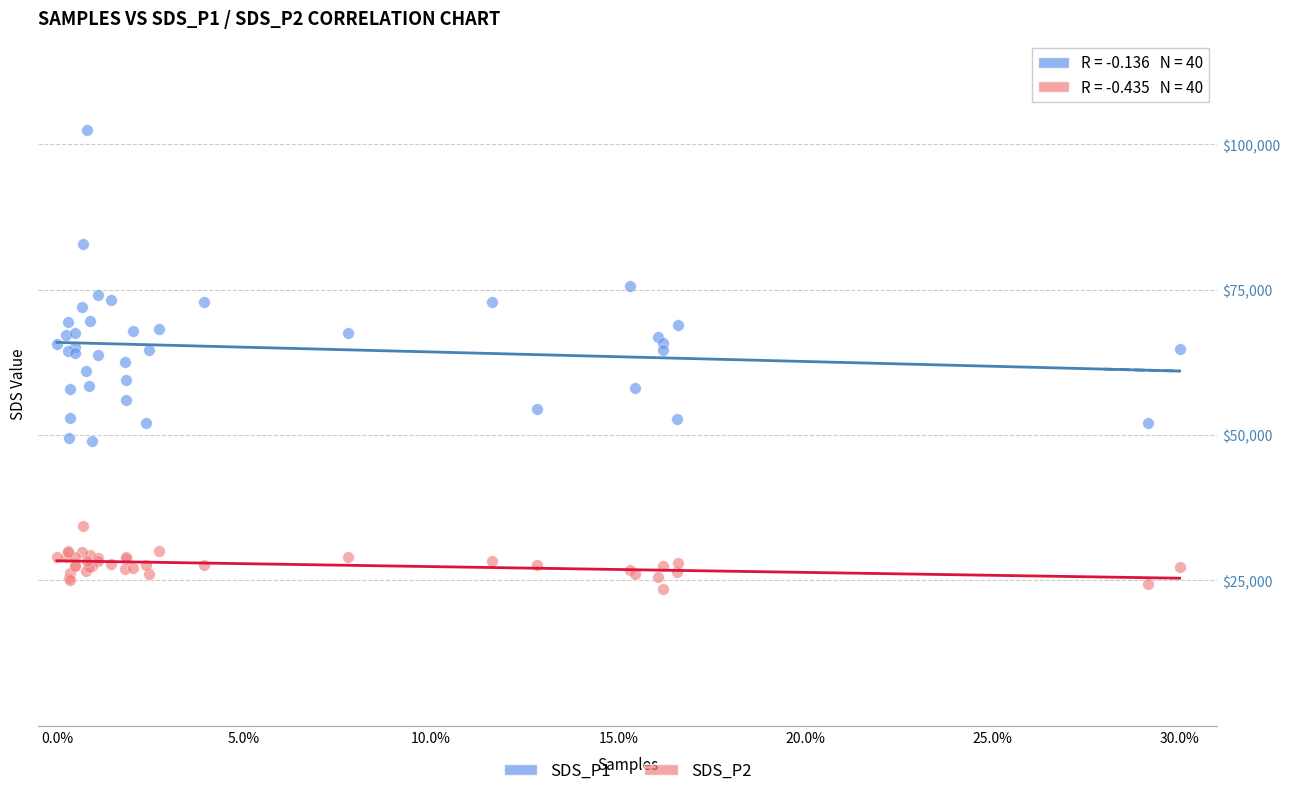

What are all the series names shown in the legend?

SDS_P1, SDS_P2